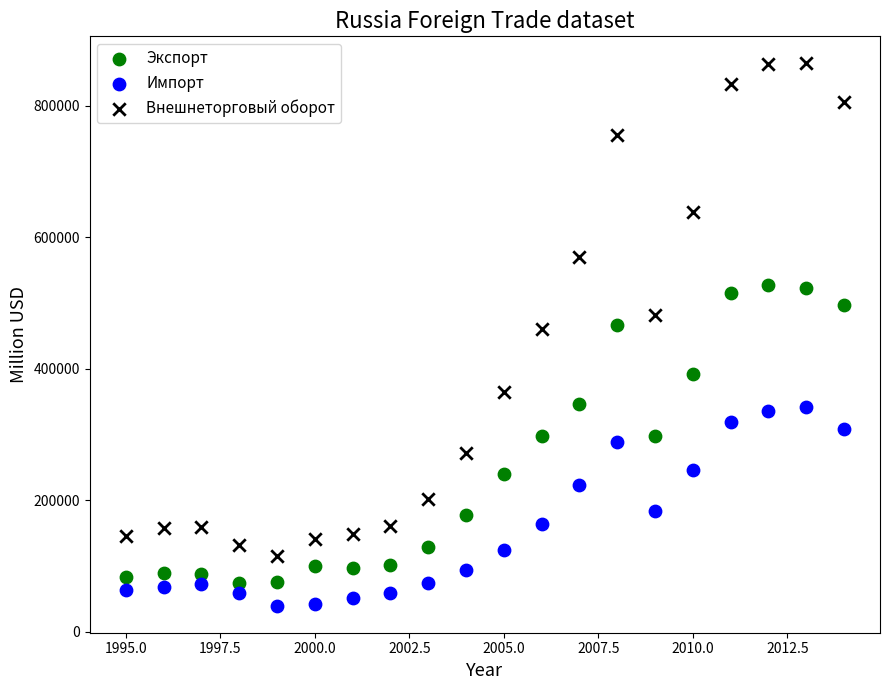

What is the X range (max minus min) for the scatter plot?

19